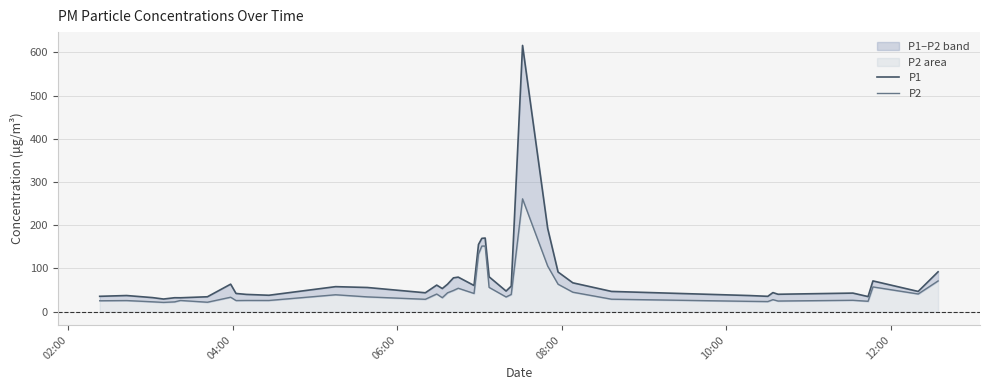

True or false: P2 has a value of 21.2 at 11.

False